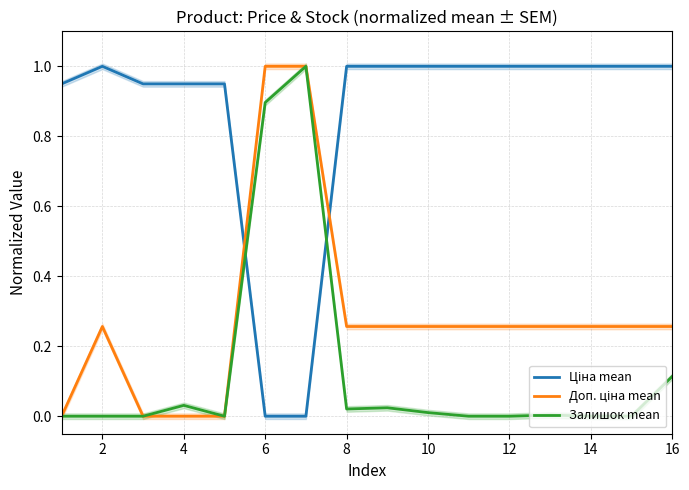

Which series has the largest total across all categories?

Ціна mean